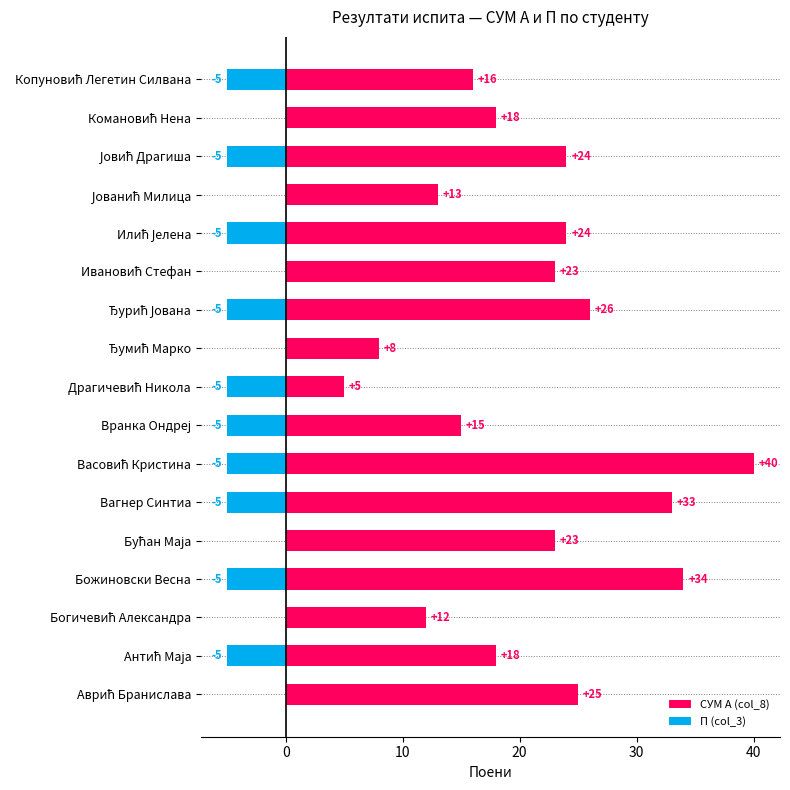

Which series has the largest range (max minus min)?

СУМ А (col_8)